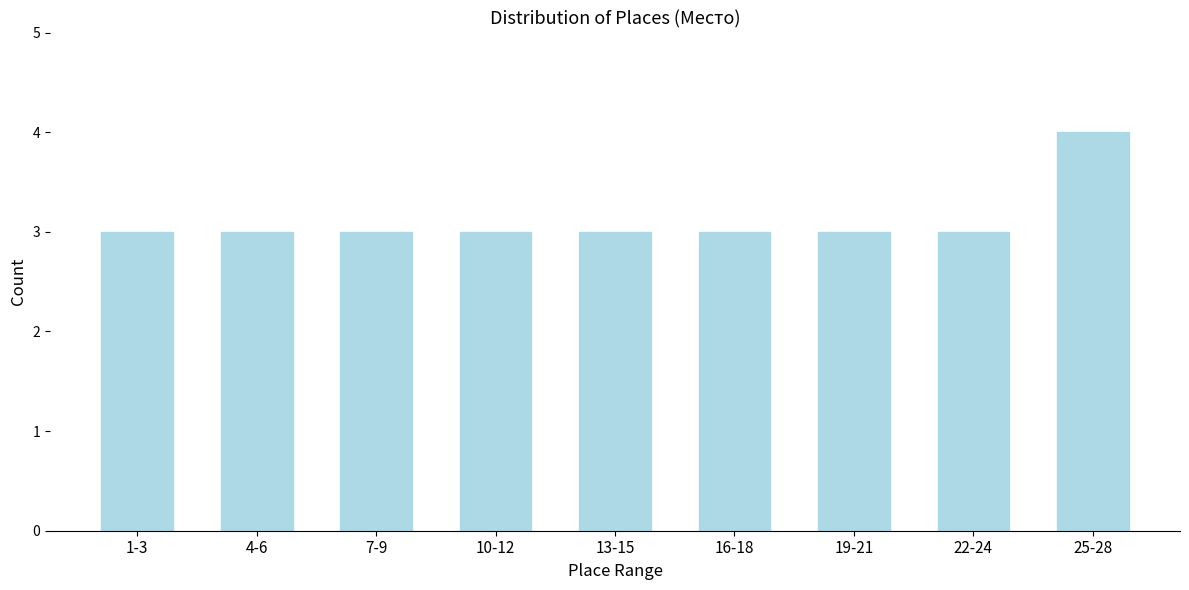

Reading left to right, extract all data points from this chart.

1-3=3	4-6=3	7-9=3	10-12=3	13-15=3	16-18=3	19-21=3	22-24=3	25-28=4